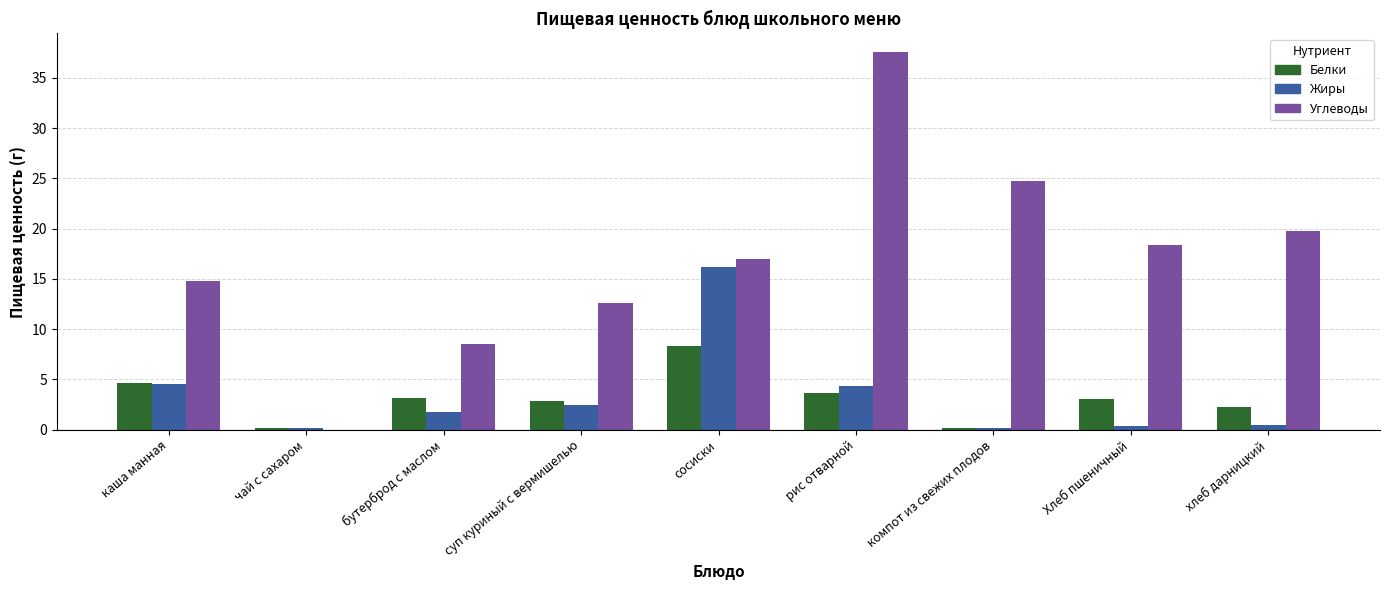

Which series has the largest total across all categories?

Углеводы